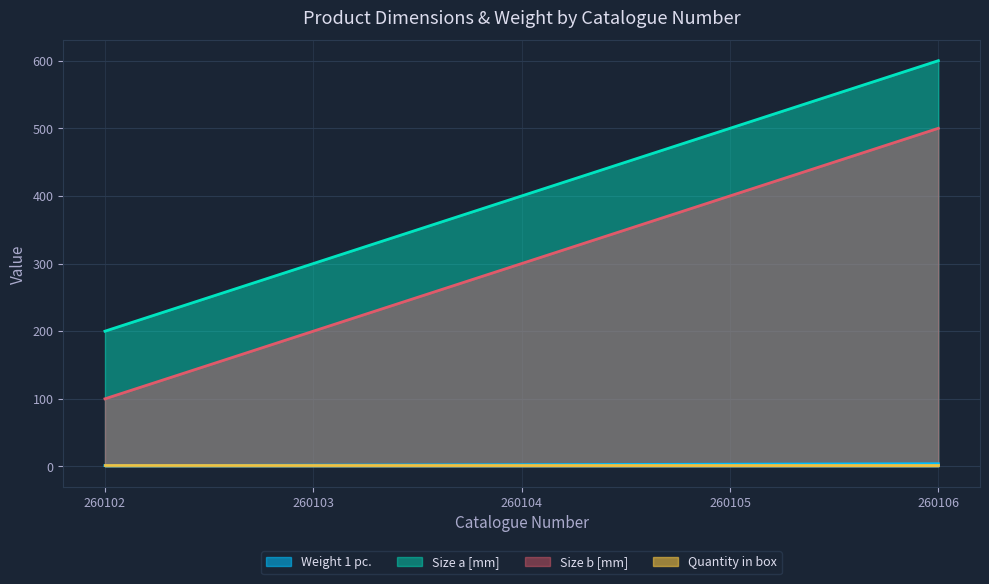

How many data points does each series have?

5